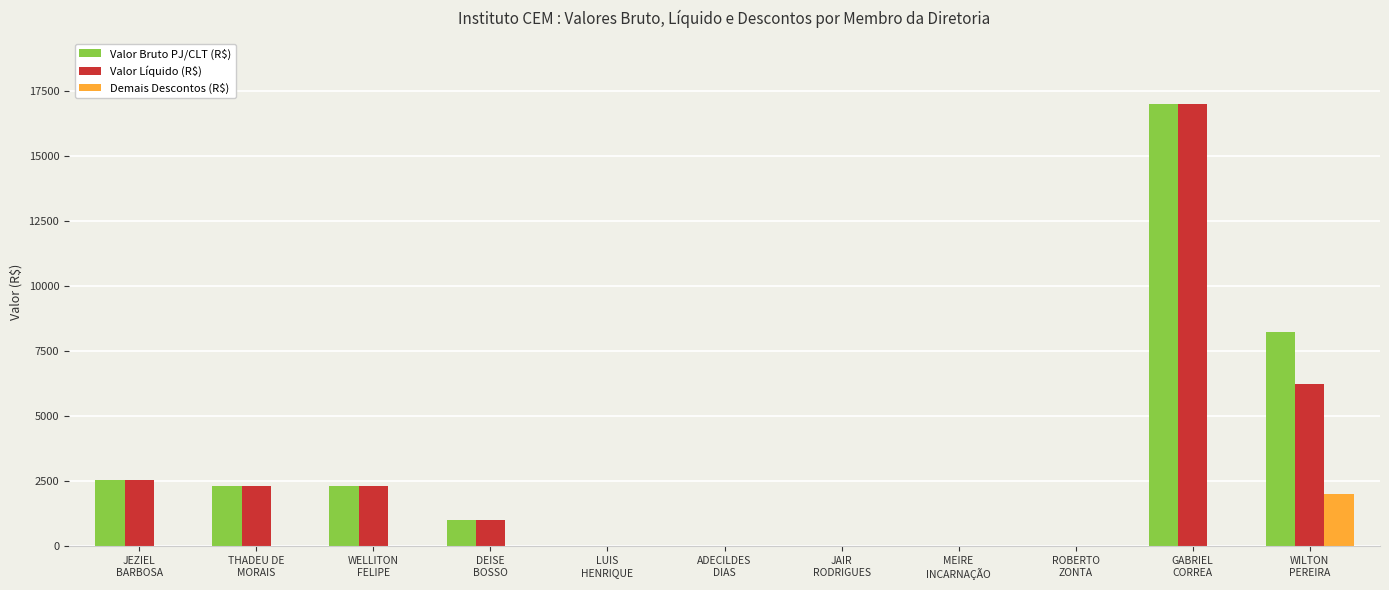

The Valor Líquido (R$) series shows 8329.5 at ADECILDES
DIAS. True or false?

False